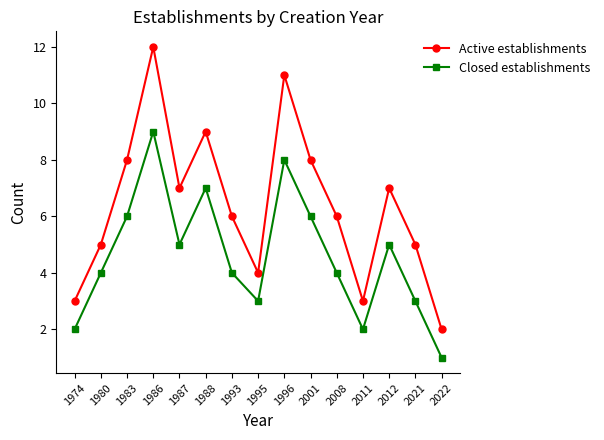

List the series in order of their overall mean, lowest first.

Closed establishments, Active establishments